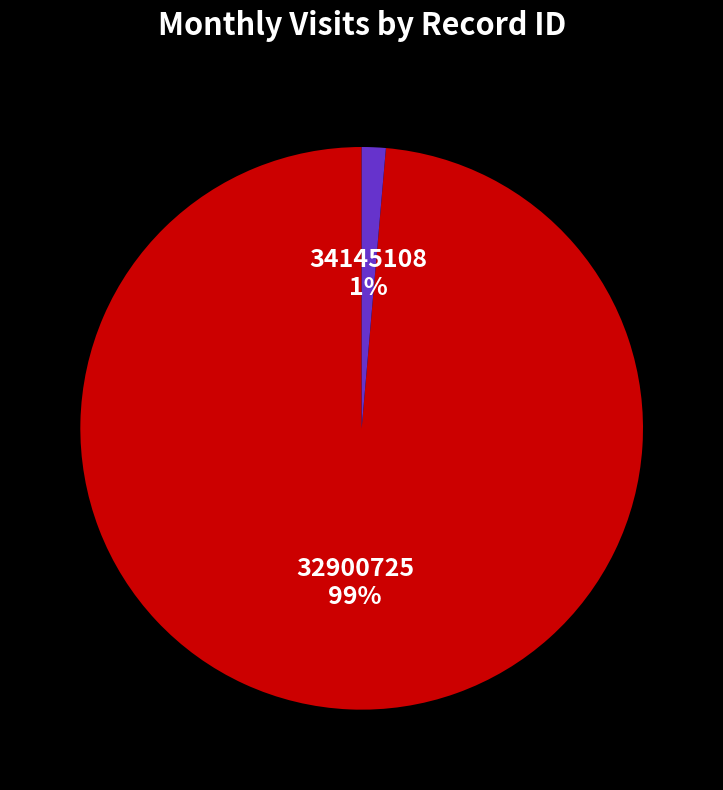

Is there any slice that represents more than half of the pie?

Yes